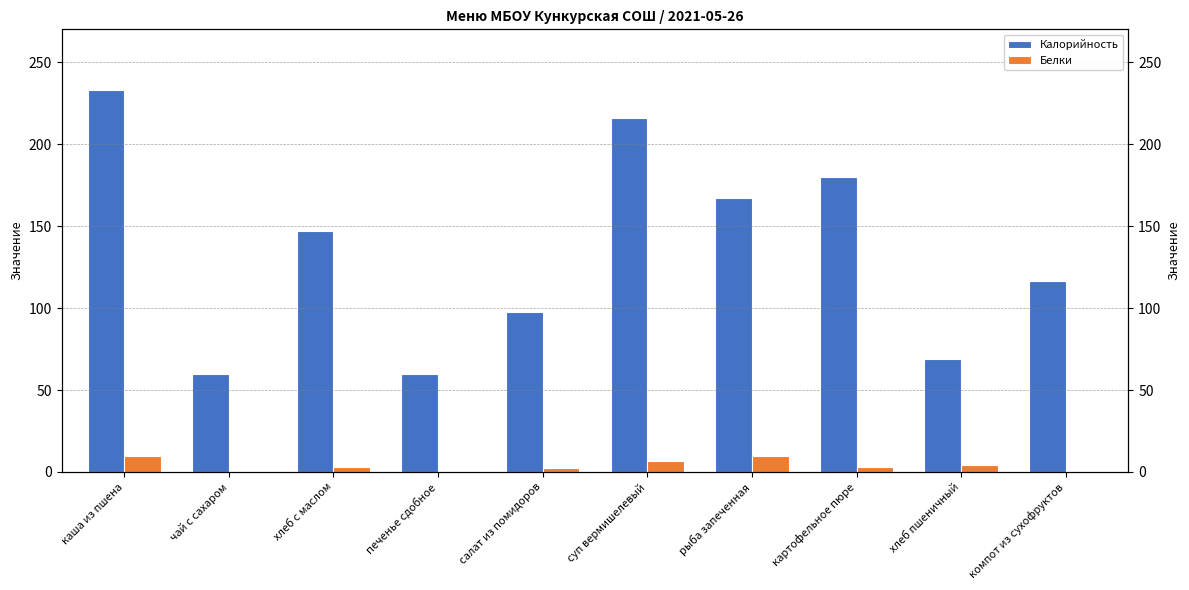

How many values in the Белки series exceed 3?

5